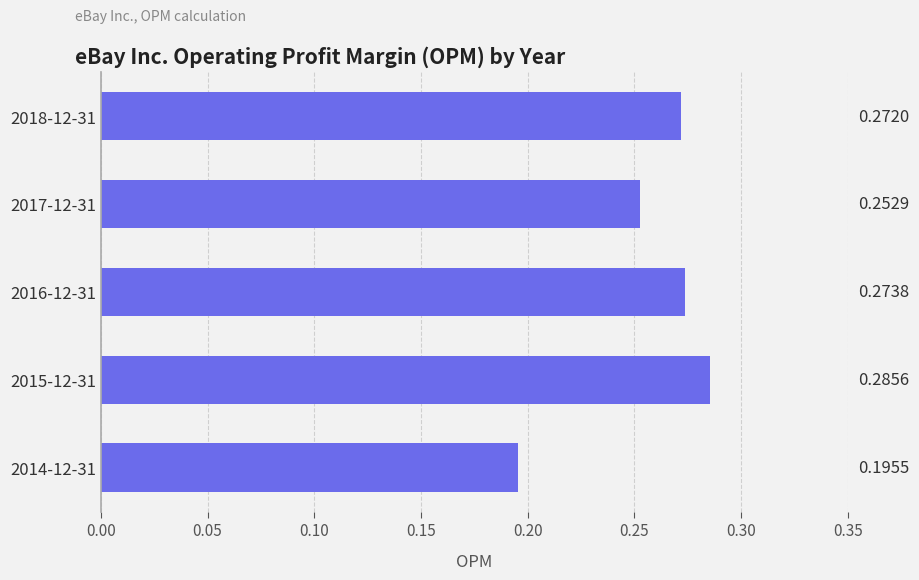

List the labels in order of value, smallest first.

2014-12-31, 2017-12-31, 2018-12-31, 2016-12-31, 2015-12-31